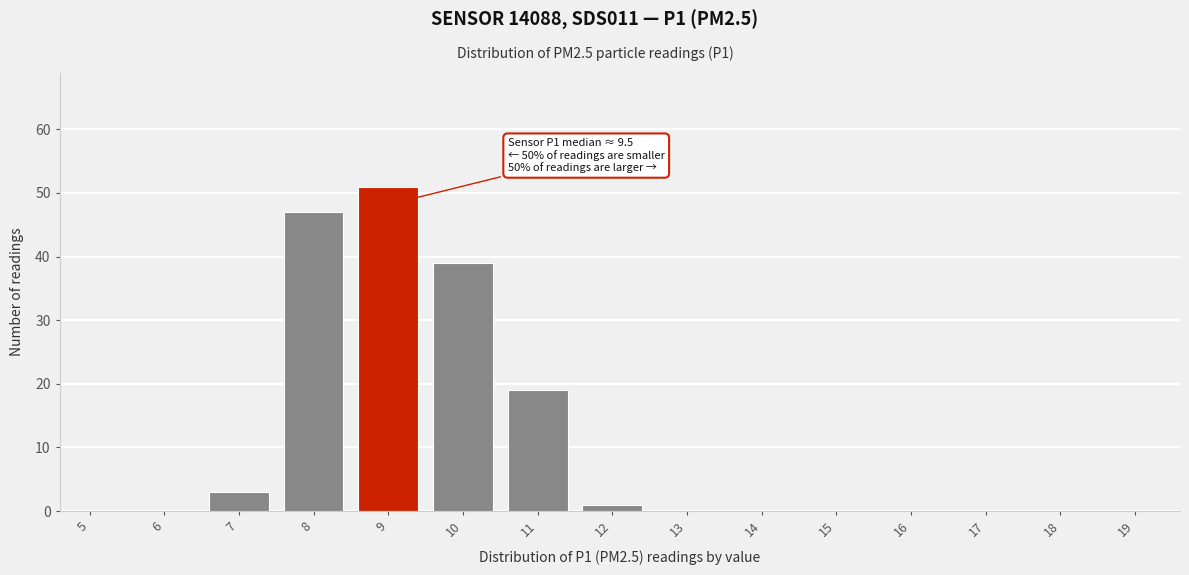

Reading right to left, what are all the values shown in this chart?

19=0	18=0	17=0	16=0	15=0	14=0	13=0	12=1	11=19	10=39	9=51	8=47	7=3	6=0	5=0